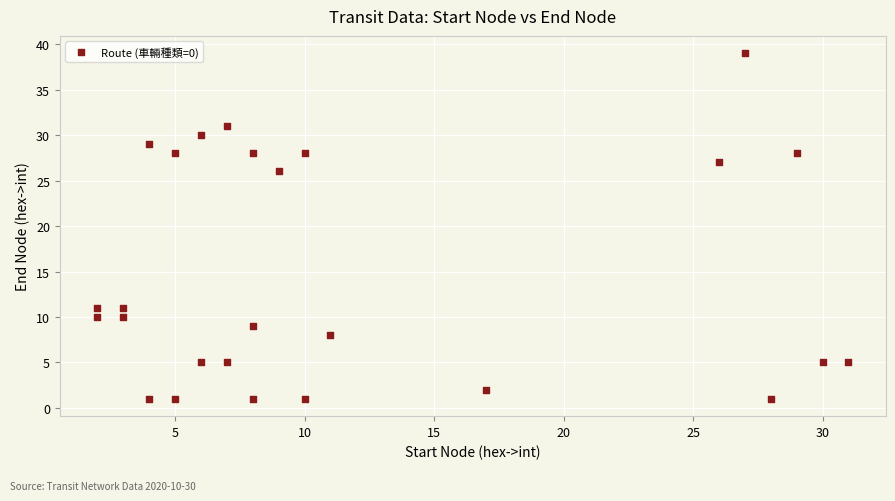

What Y value in the scatter plot is closest to 20?

26